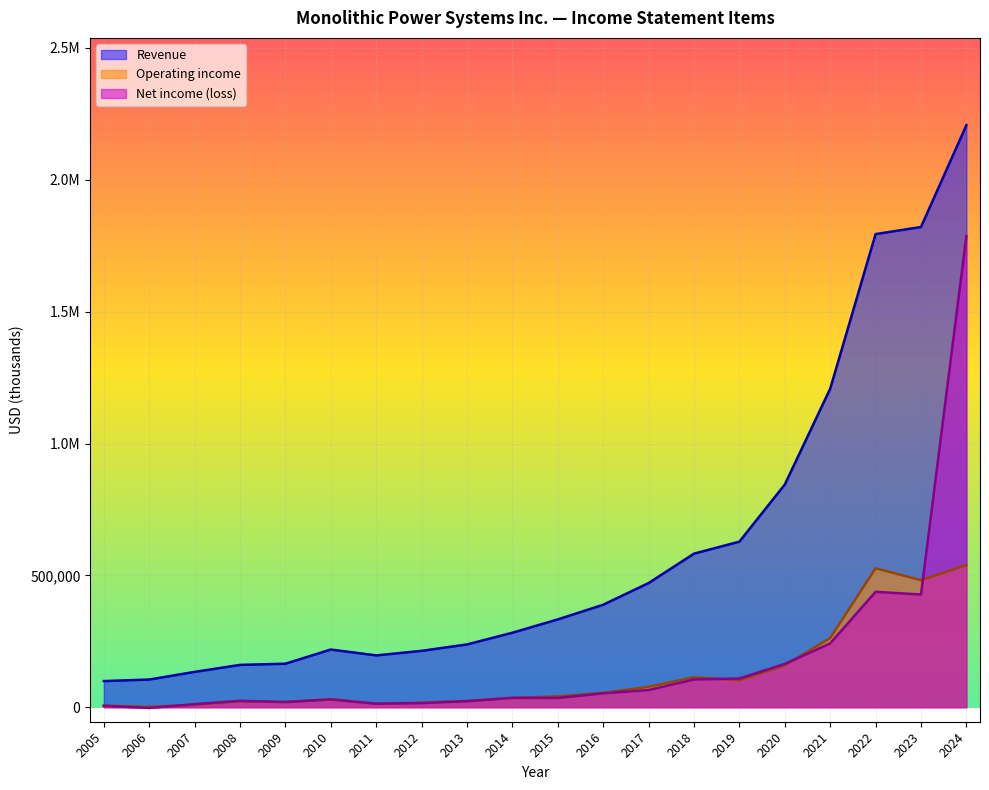

Does the chart display data point markers on the line(s)?

No